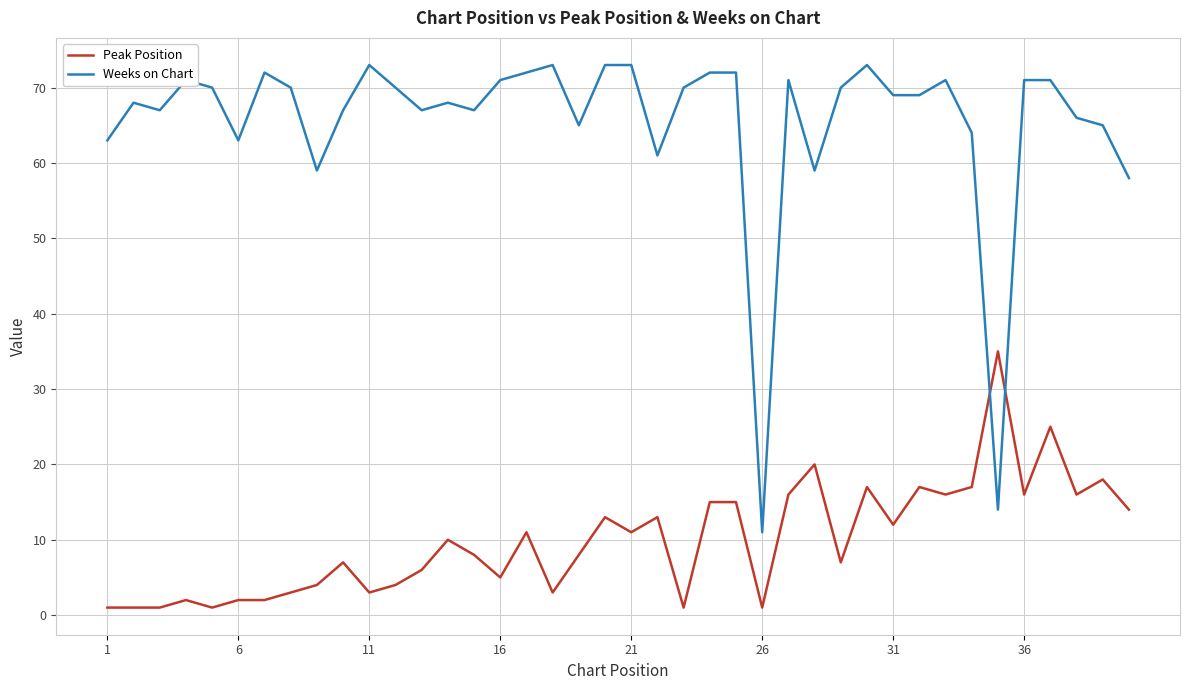

What is the highest value of the Peak Position series?

35